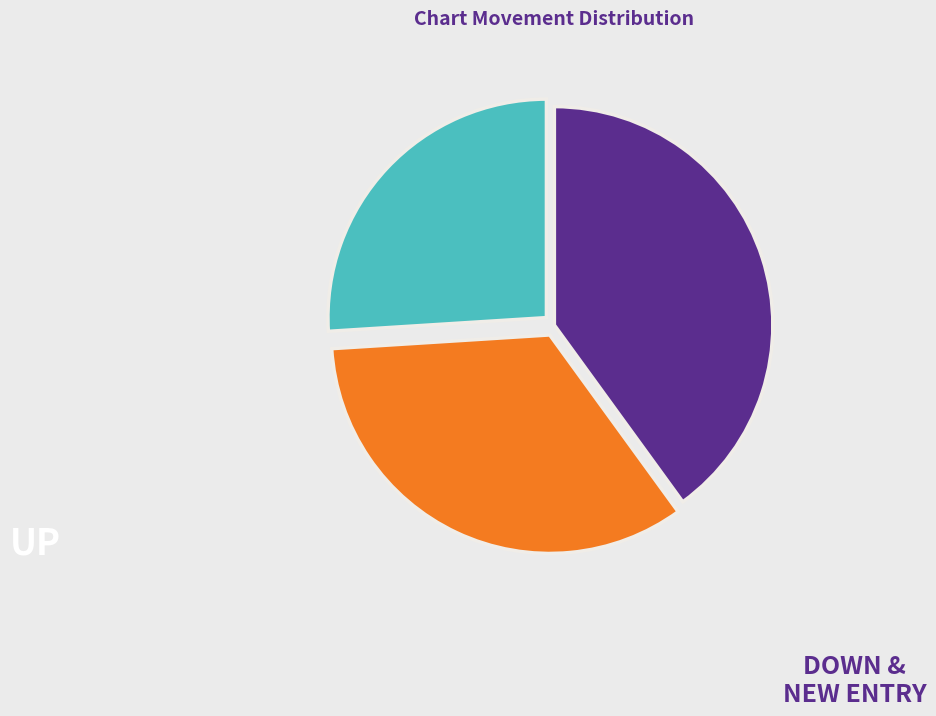

Does any single category account for the majority?

No